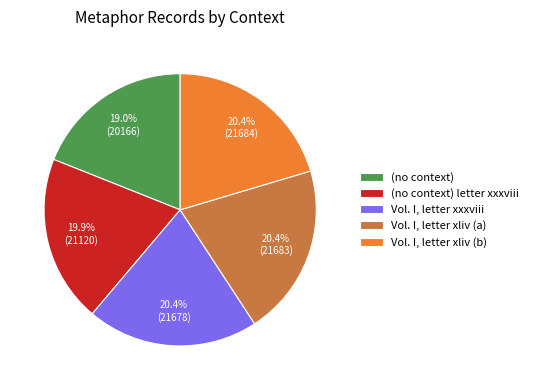

Approximately how many times larger is the value at Vol. I, letter xliv (b) compared to Vol. I, letter xxxviii?

1.0